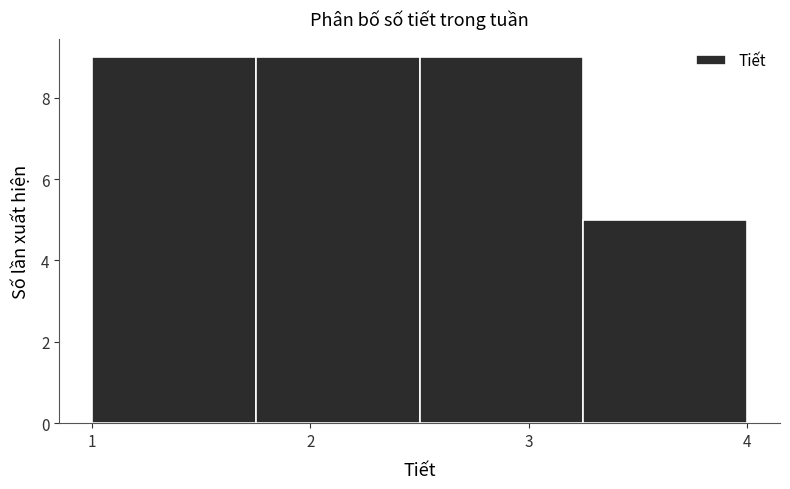

Reading left to right, list every bar in this chart as the range it spans on the x-axis followed by its height. Neither the bar edges nor the heights are printed on the chart, so give them approximately, as read against the axes.

1.00 to 1.75: 9
1.75 to 2.50: 9
2.50 to 3.25: 9
3.25 to 4.00: 5